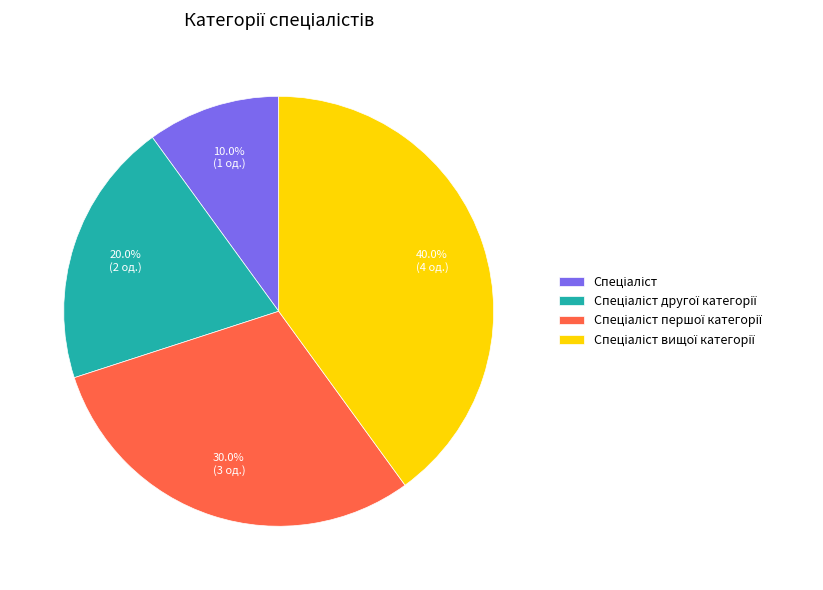

Is there any slice that represents more than half of the pie?

No